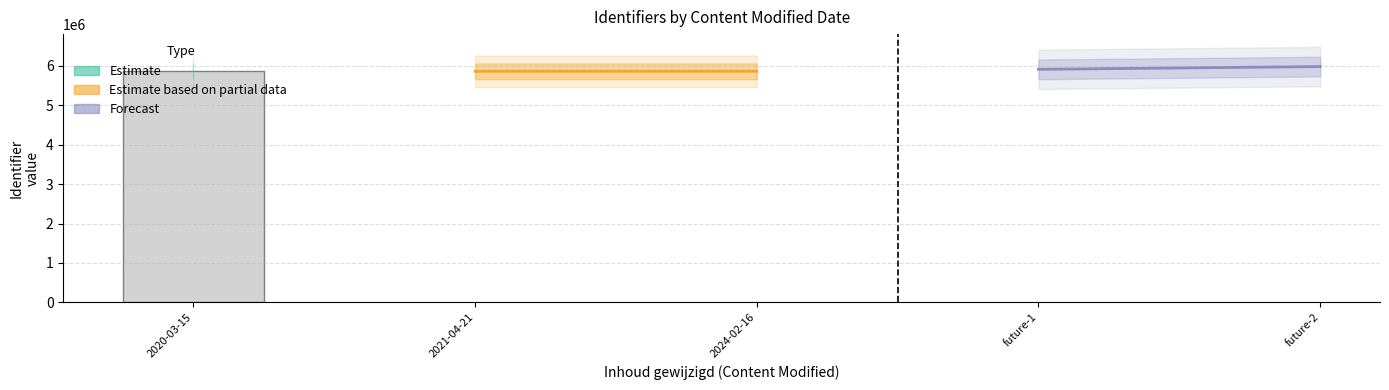

What is the greatest value displayed?

5983403.5